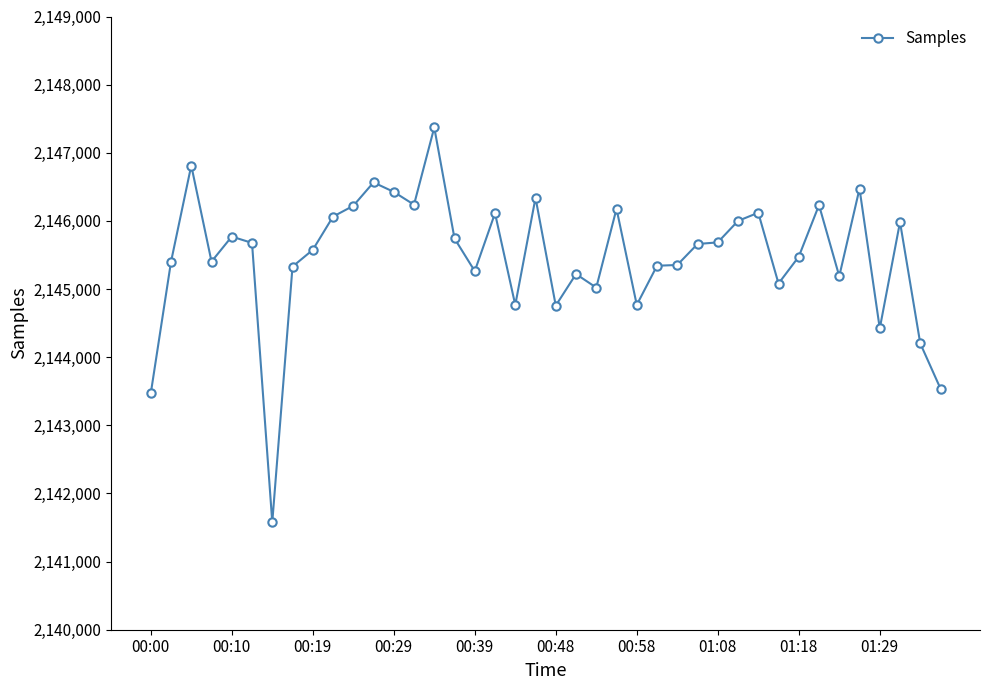

What is the difference between the second highest and minimum values?

5237